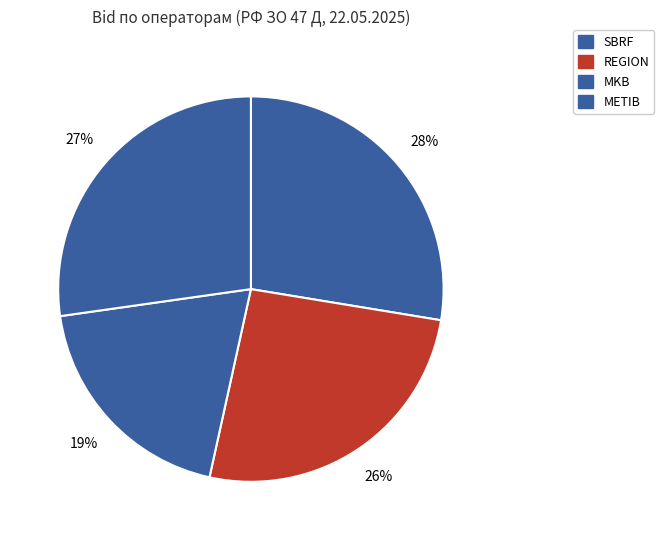

What percentage is the SBRF slice, to the nearest percent?

28%